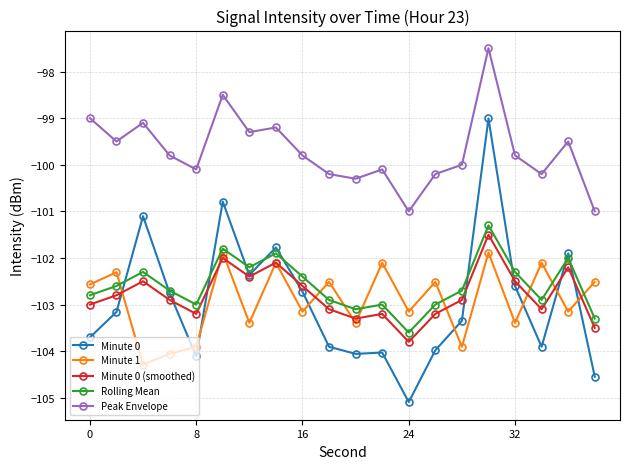

List the series in order of their peak value, lowest first.

Minute 1, Minute 0 (smoothed), Rolling Mean, Minute 0, Peak Envelope